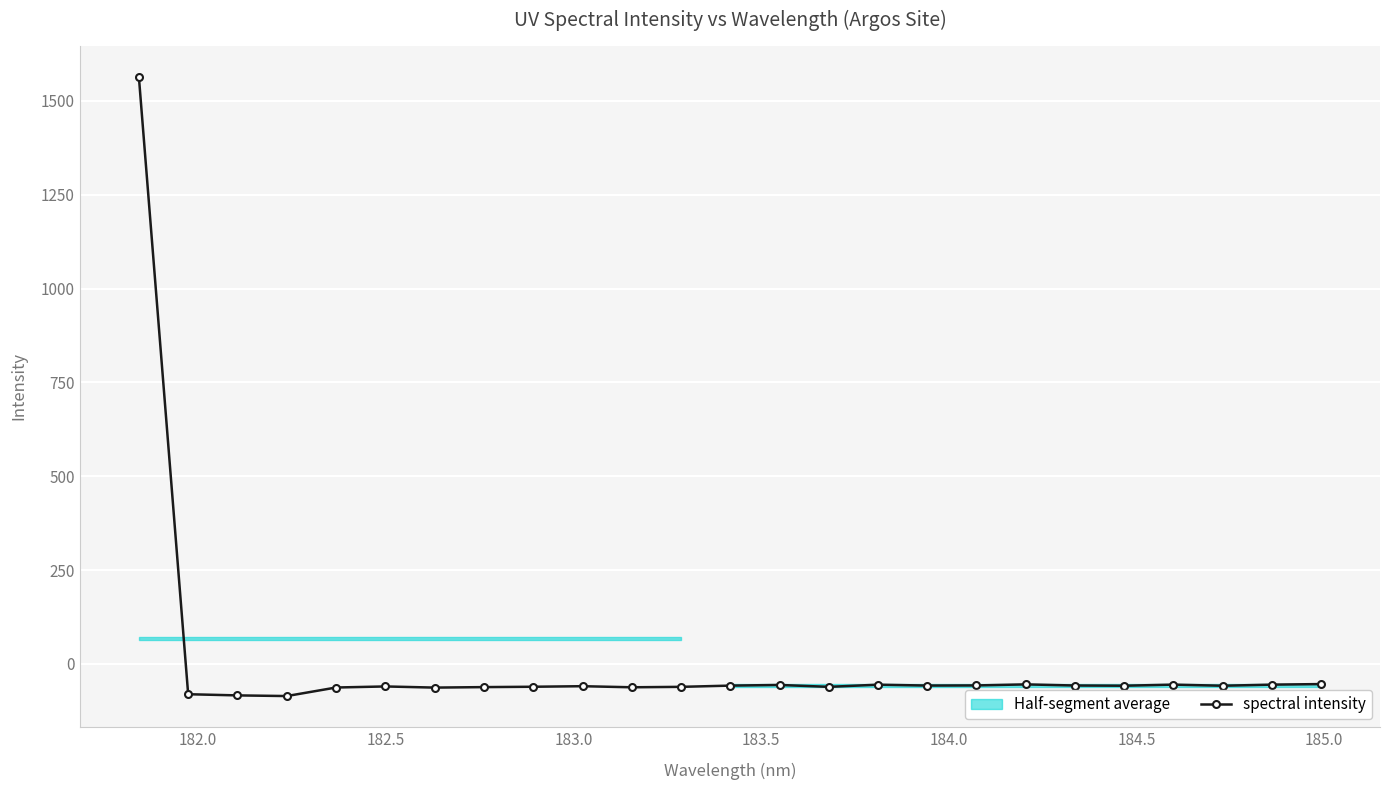

What is the value of the spectral intensity point at the 11th from the left?

-62.4